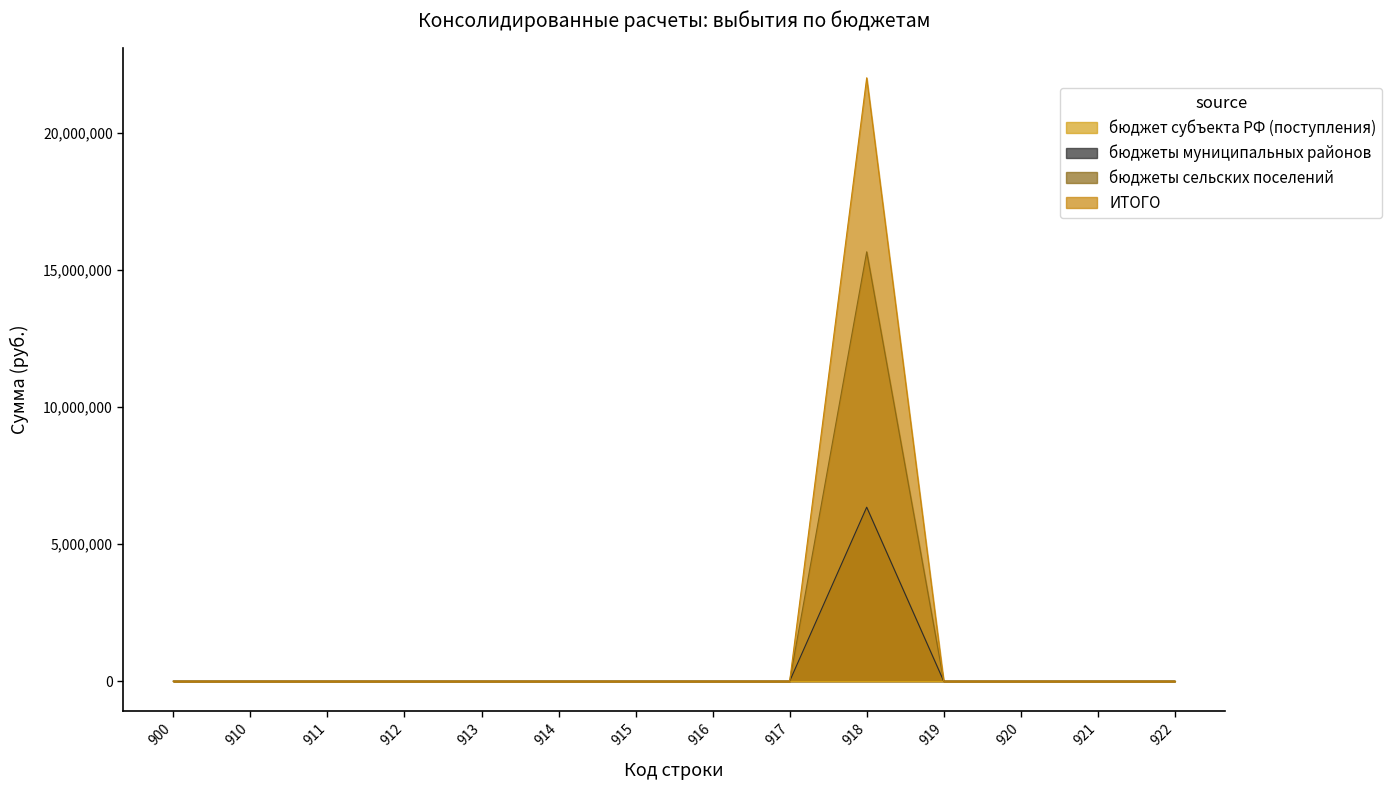

At which category is the sum across all series the highest?

918